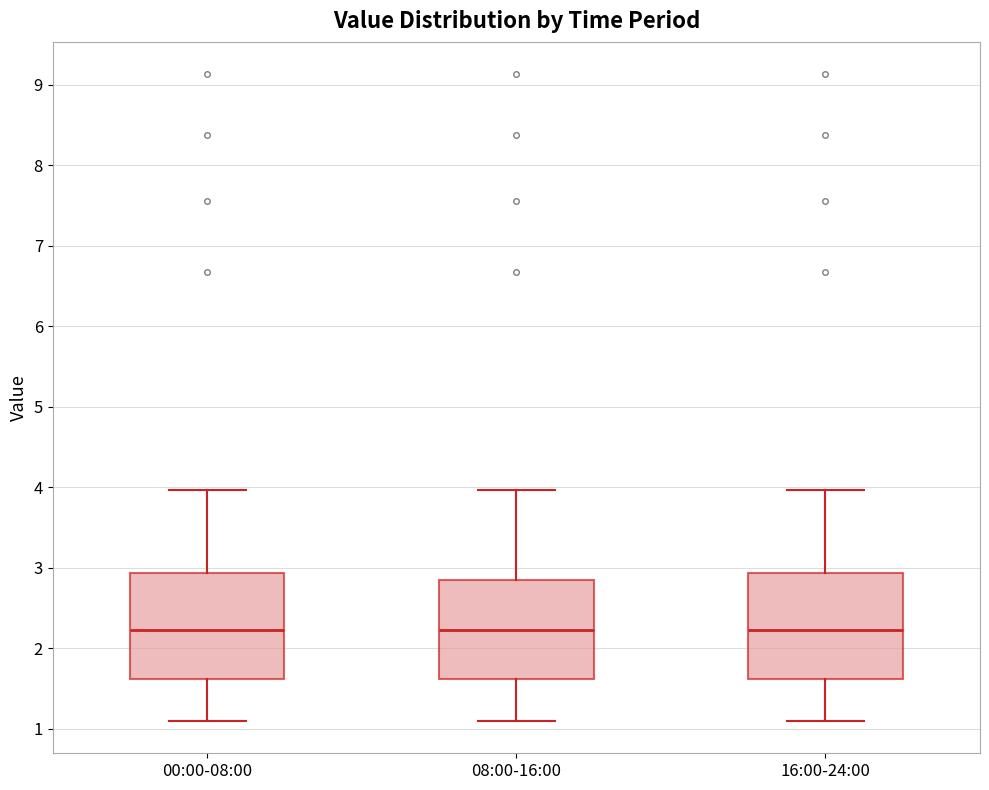

Where does the lower whisker of the box for 00:00-08:00 end on the y-axis? The values are not printed on the chart, so give them approximately, as read against the axis.

1.1